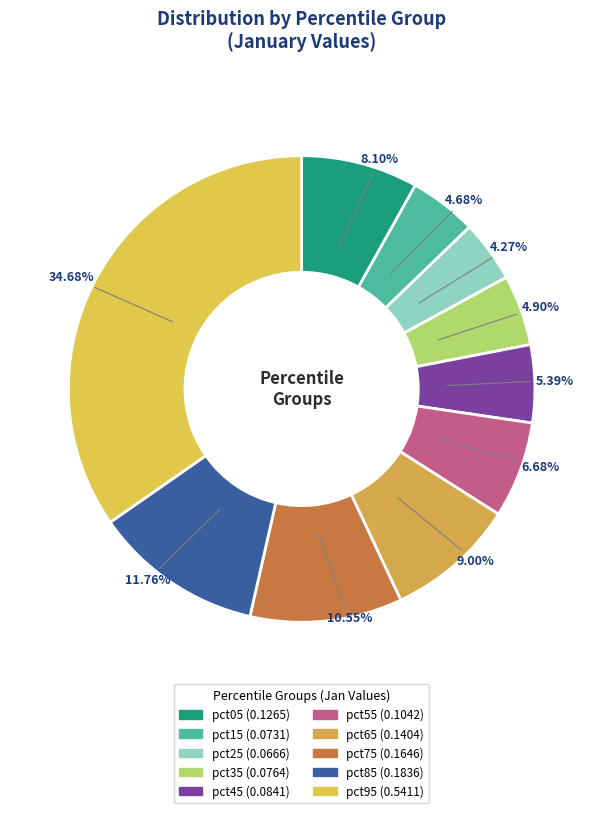

Which slice is the largest?

pct95